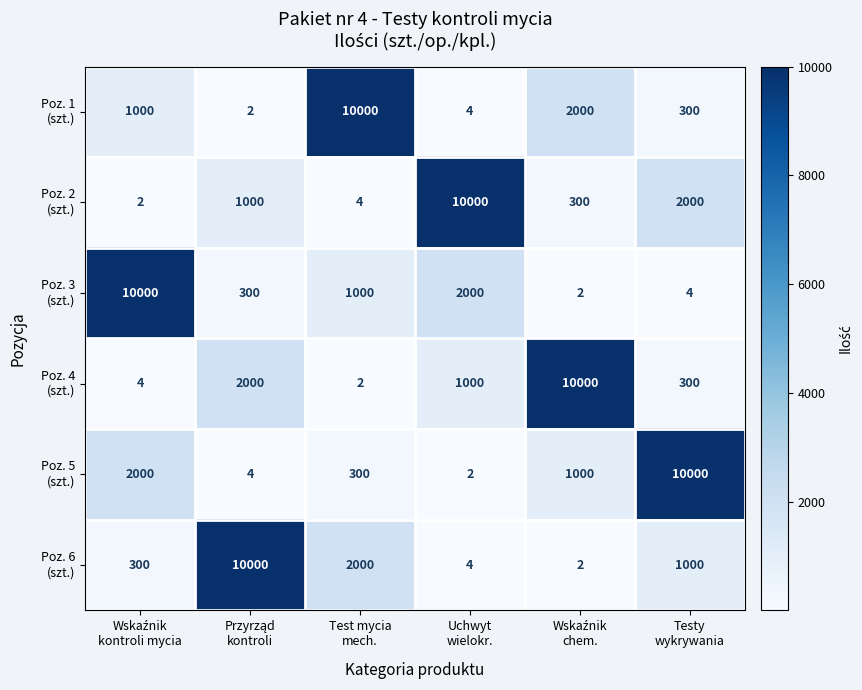

What is the maximum value shown in the chart?

10000